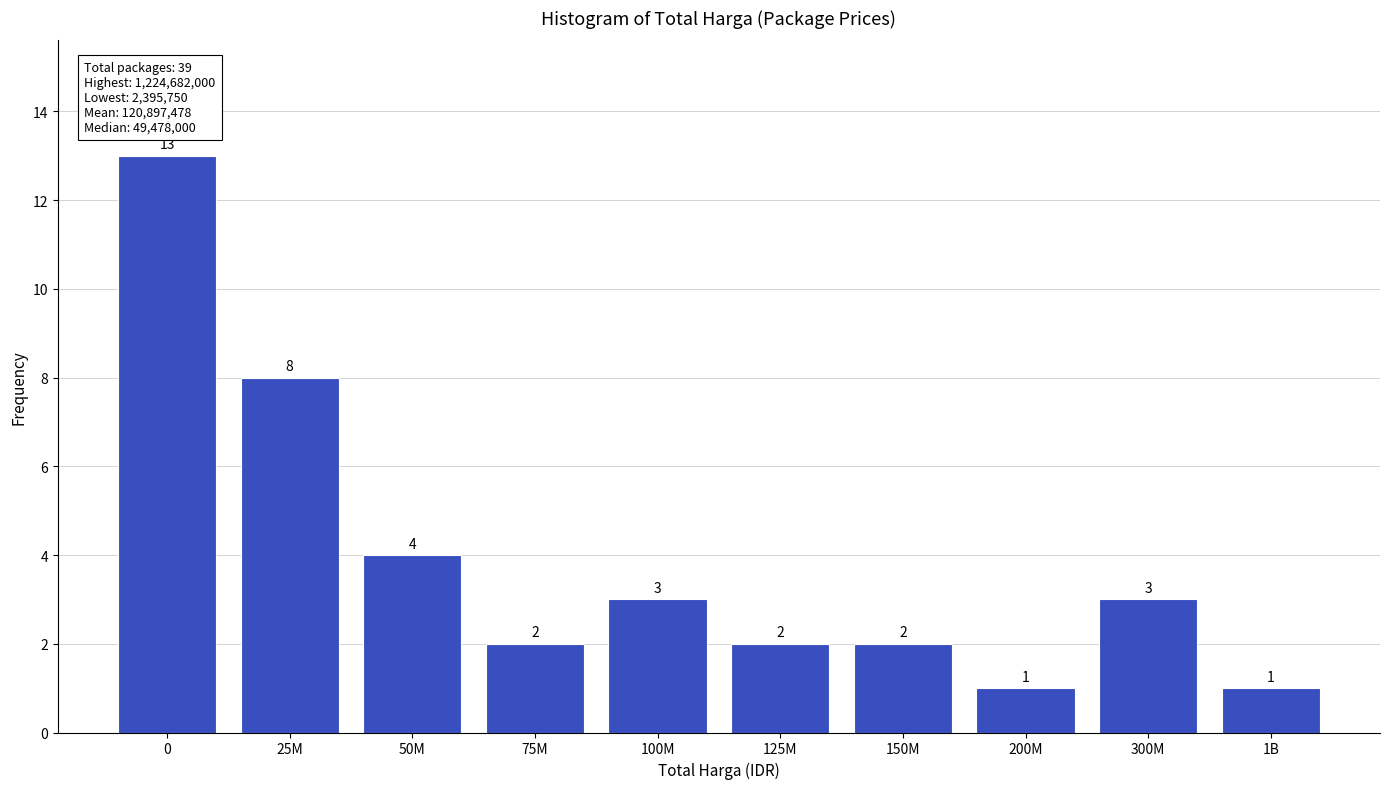

Reading left to right, transcribe all the data shown in this chart.

0=13	25M=8	50M=4	75M=2	100M=3	125M=2	150M=2	200M=1	300M=3	1B=1